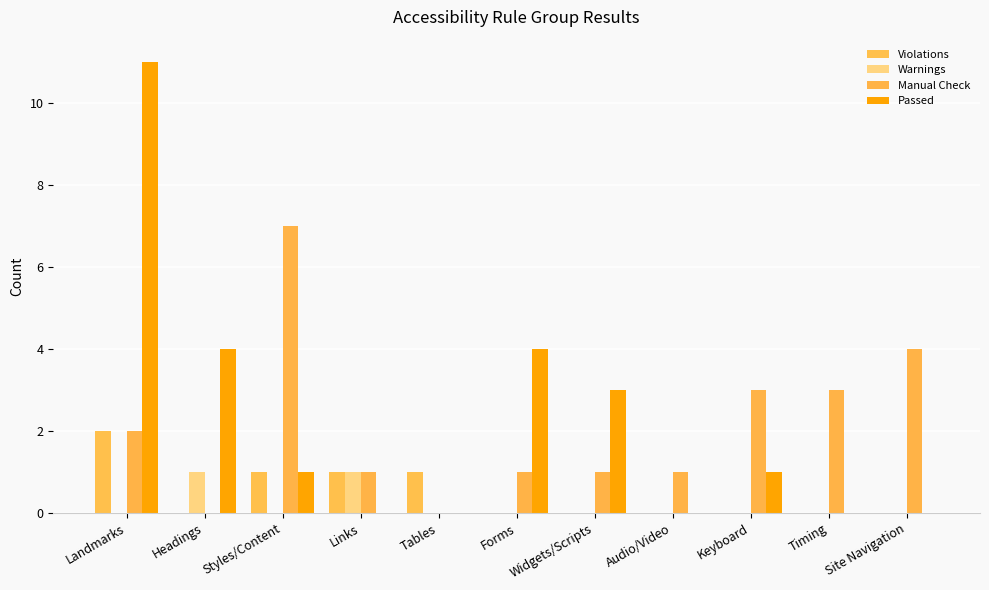

Are the bars grouped side by side (vs. stacked)?

Yes